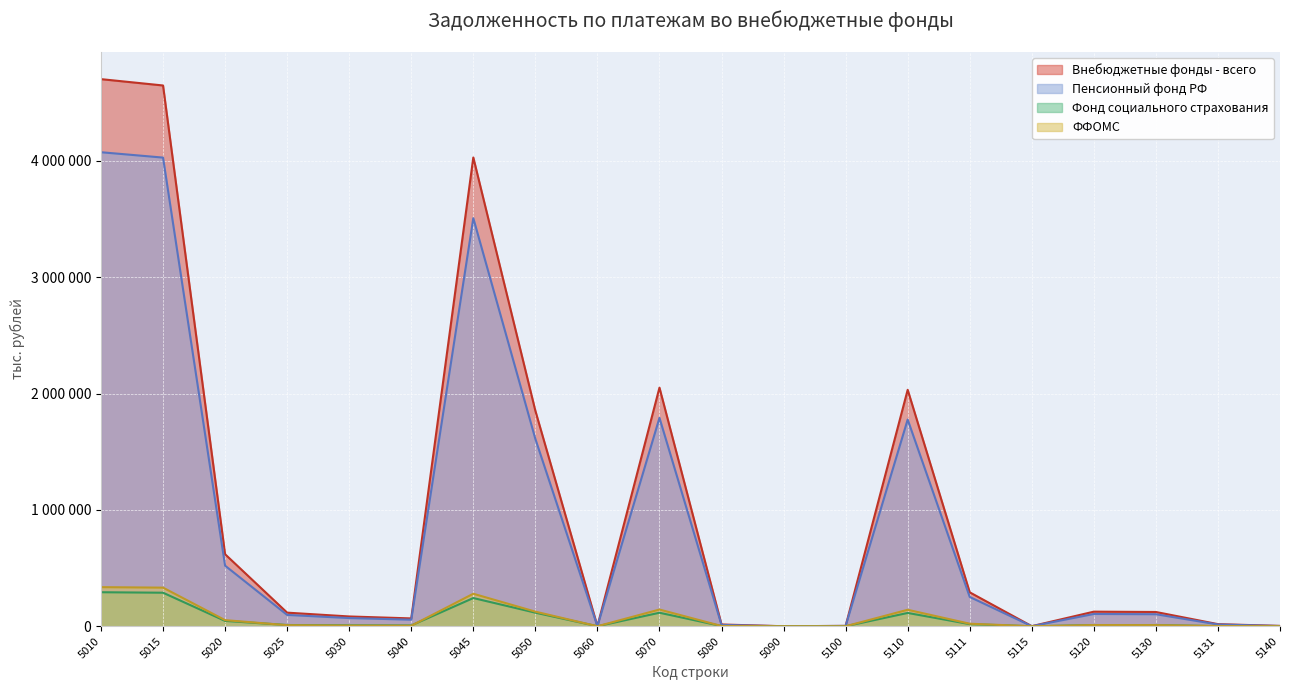

How many series are shown in this chart?

4